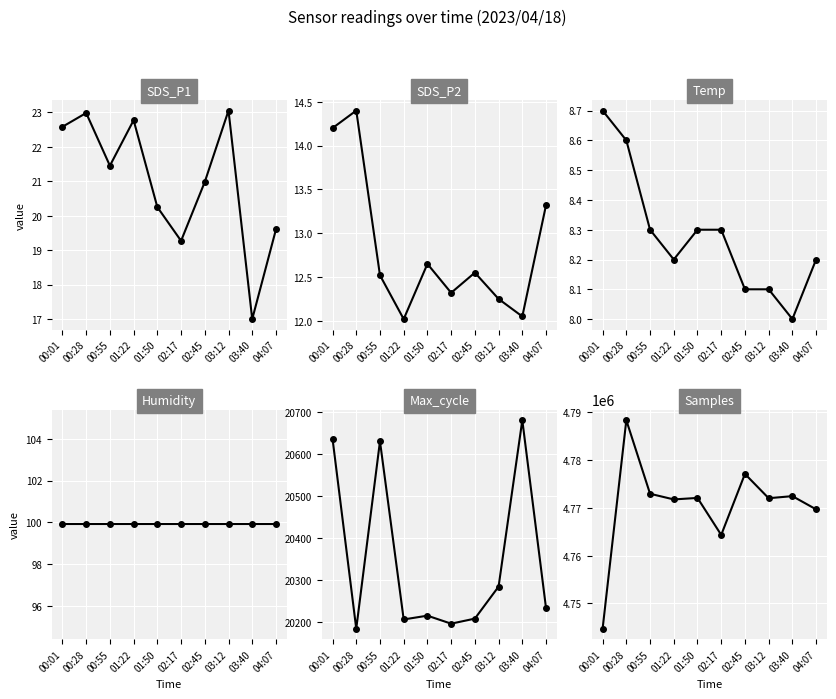

True or false: SDS_P2 and Max_cycle intersect in this chart.

False